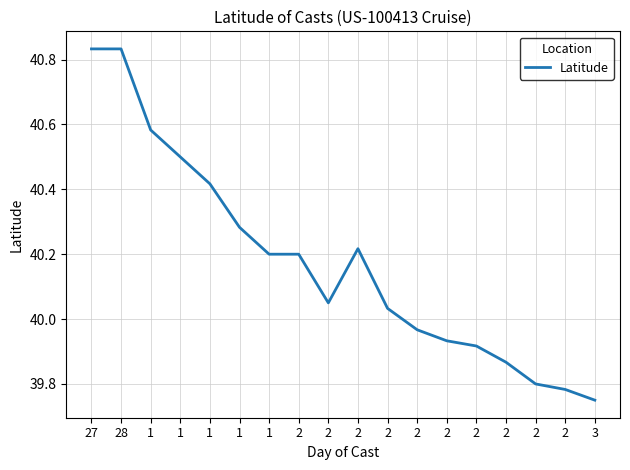

Between 2 and 2, which is larger?

2